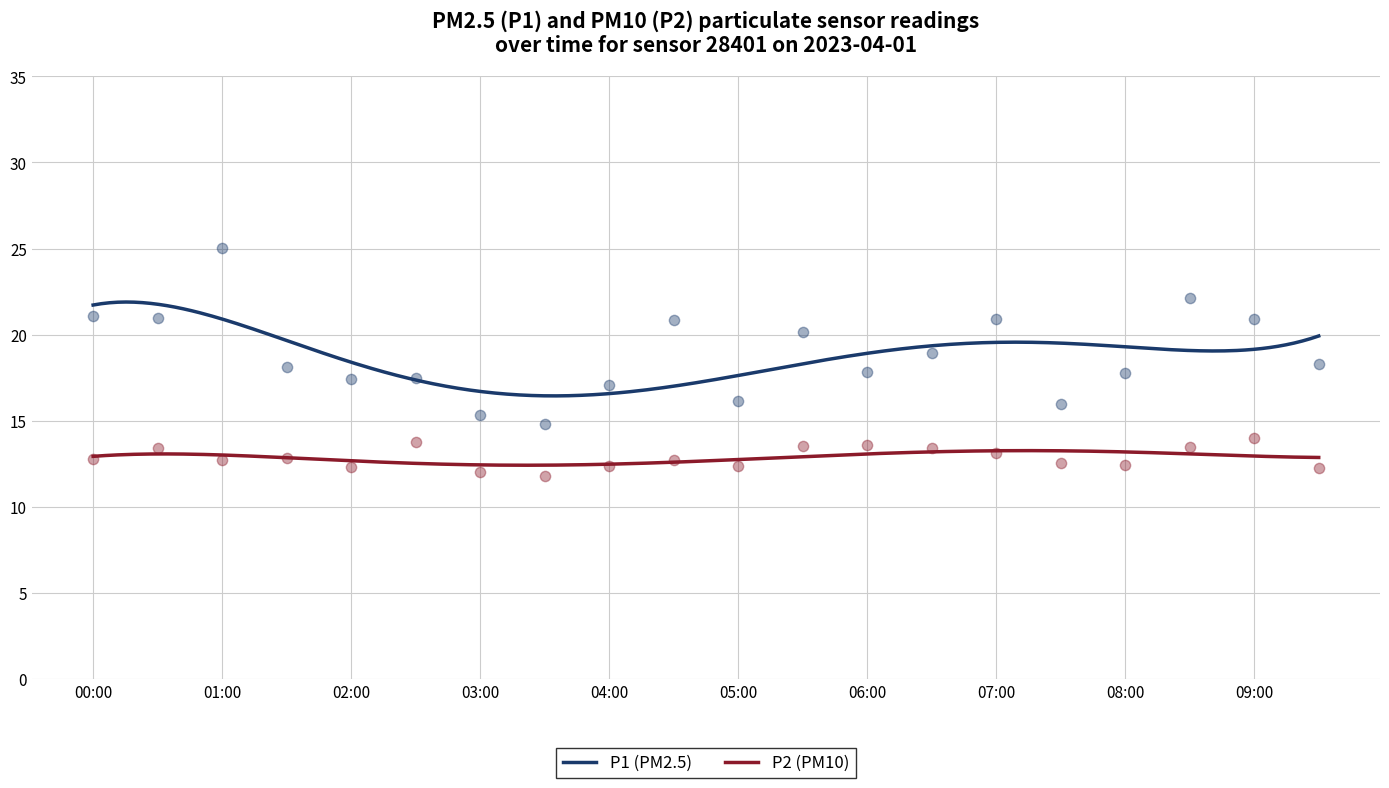

At which category is the sum across all series the highest?

01:00